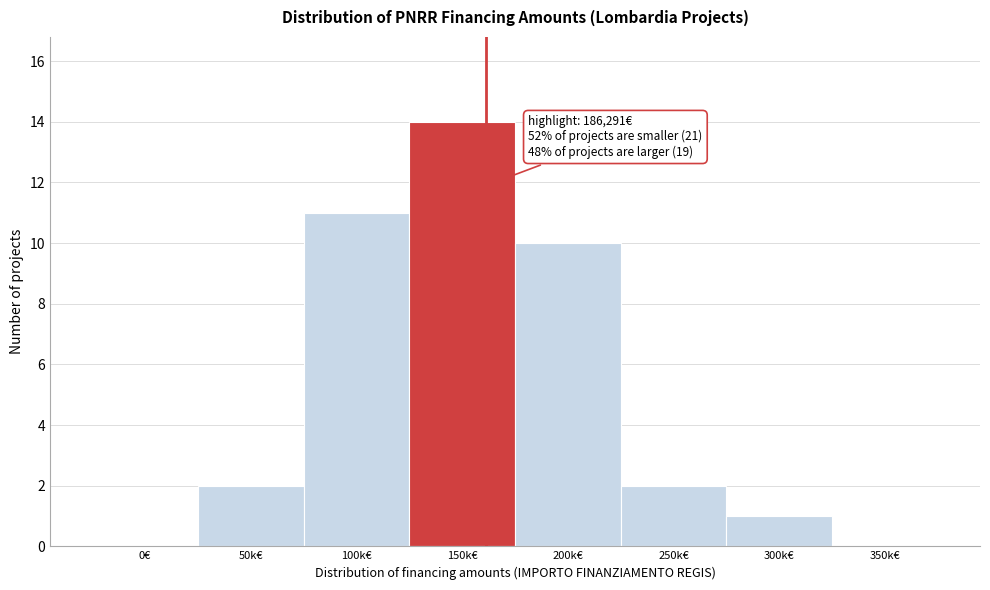

Reading left to right, transcribe all the data shown in this chart.

0€=0	50k€=2	100k€=11	150k€=14	200k€=10	250k€=2	300k€=1	350k€=0